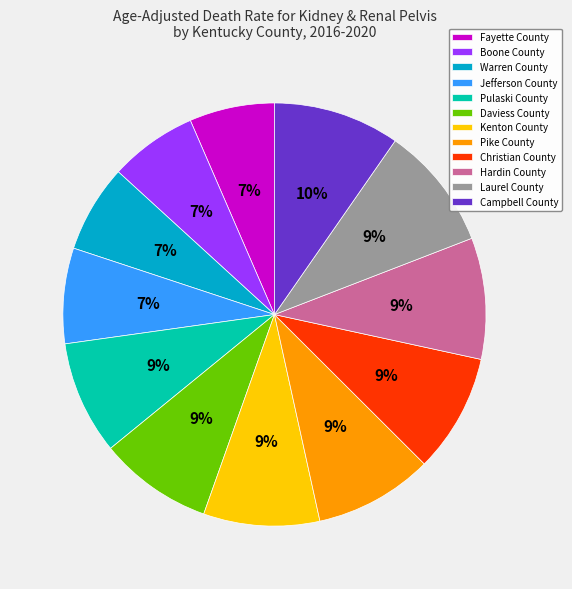

Combined, do Boone County and Fayette County account for over 50%?

No